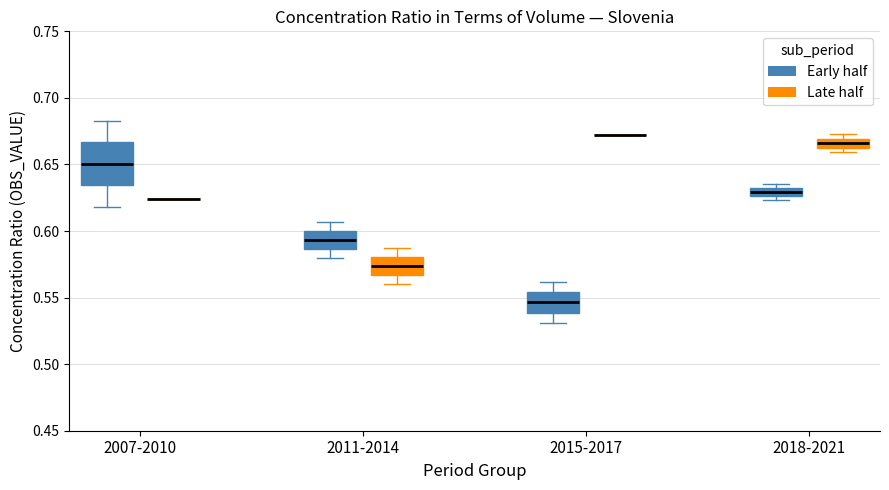

Where does the upper whisker of the box for 2011-2014 (Early half) end on the y-axis? The values are not printed on the chart, so give them approximately, as read against the axis.

0.605